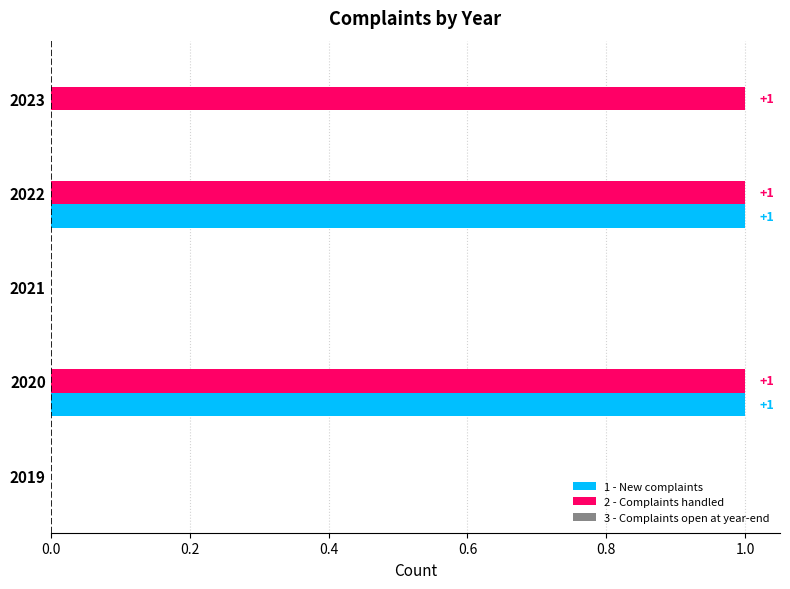

What is the sum of all 2 - Complaints handled values?

3